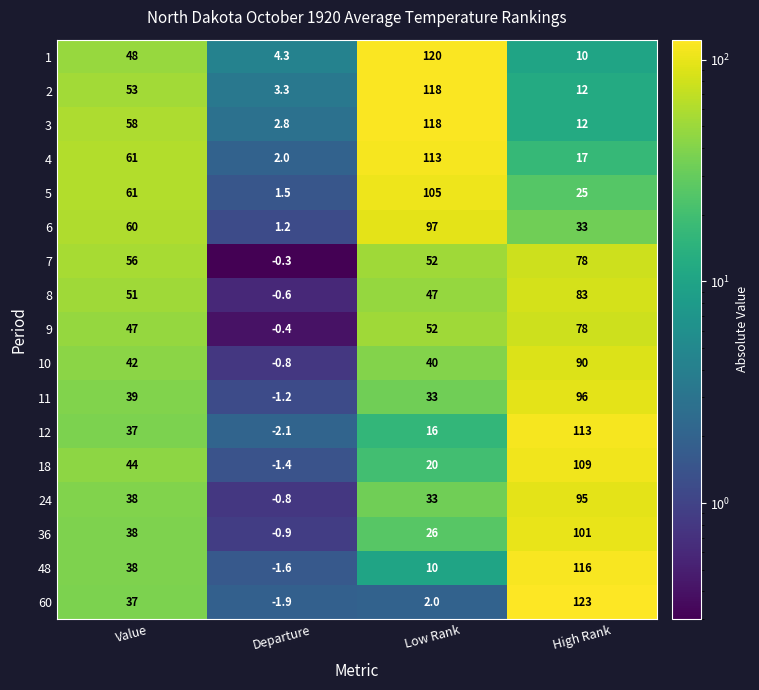

The value of 4 at Value is 28.3. True or false?

False